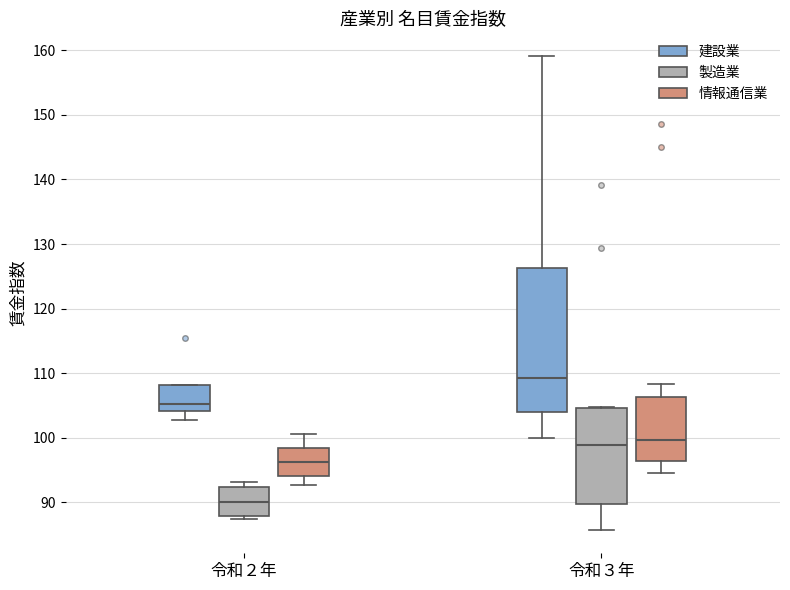

Reading left to right, transcribe this box plot: for each box, give where its median line is, the range the box spans, and where its two whiskers end, as read against the y-axis. The values are not printed on the chart, so give them approximately, as read against the axis.

令和２年 (建設業): median 105, box 104 to 108, whiskers 103 to 108
令和２年 (製造業): median 90, box 88 to 92, whiskers 87 to 93
令和２年 (情報通信業): median 96, box 94 to 99, whiskers 93 to 101
令和３年 (建設業): median 109, box 104 to 126, whiskers 100 to 159
令和３年 (製造業): median 99, box 90 to 105, whiskers 86 to 105
令和３年 (情報通信業): median 100, box 96 to 106, whiskers 95 to 108